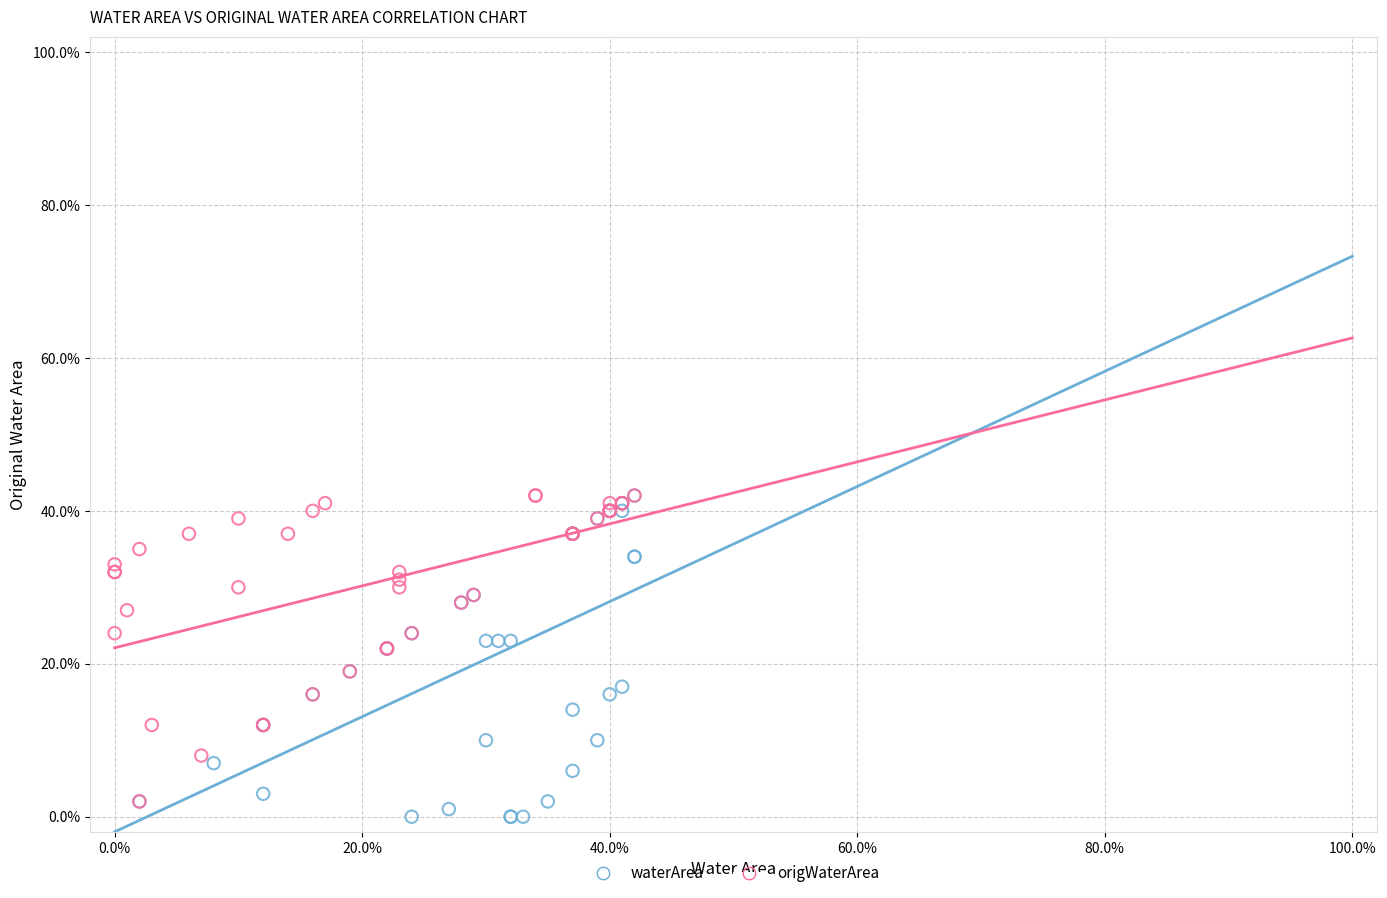

What are all the series names shown in the legend?

waterArea, origWaterArea